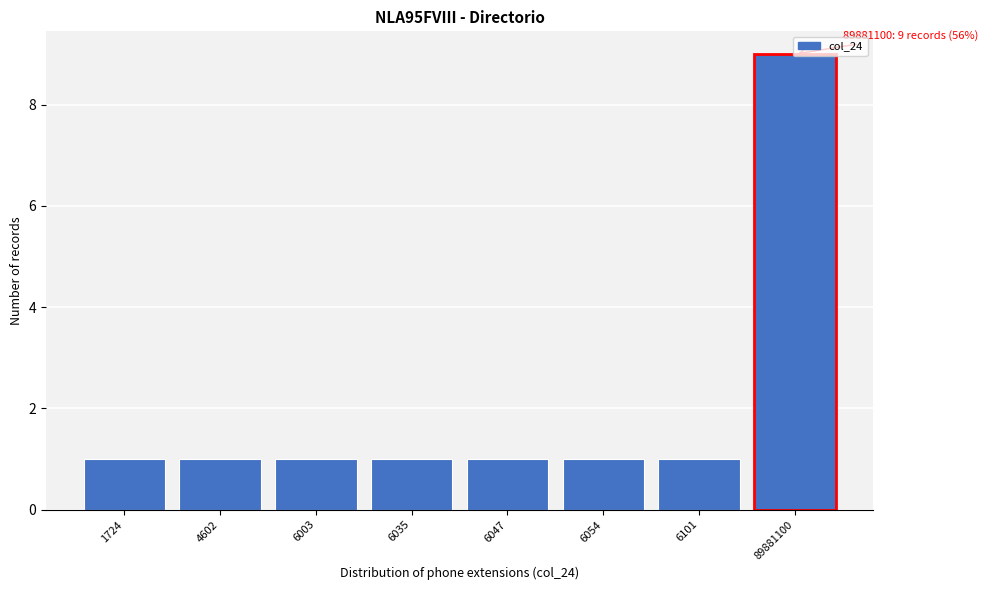

Approximately how many times larger is the value at 6101 compared to 6003?

1.0